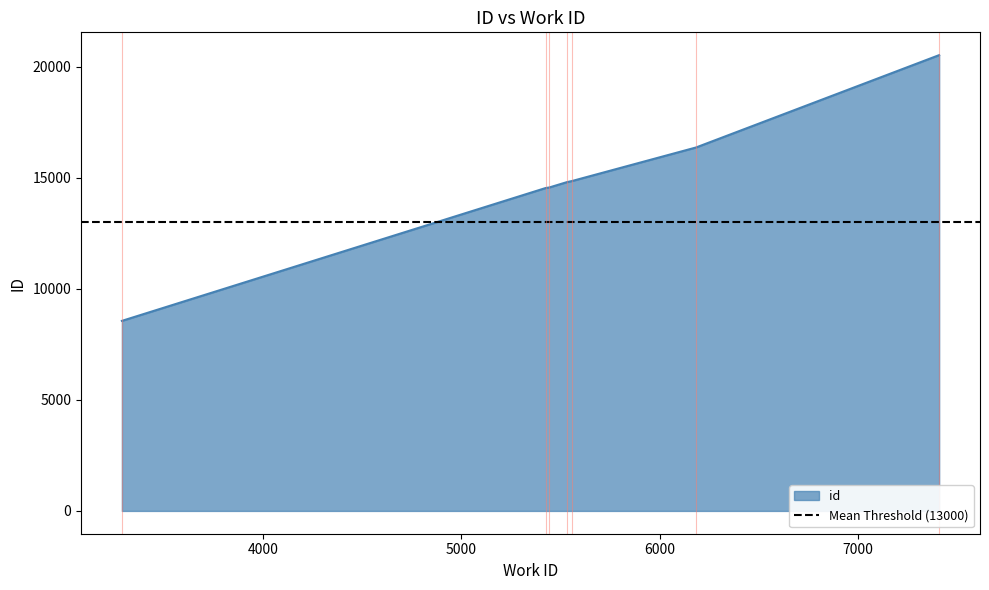

Where does the data first go above 14799?

5559